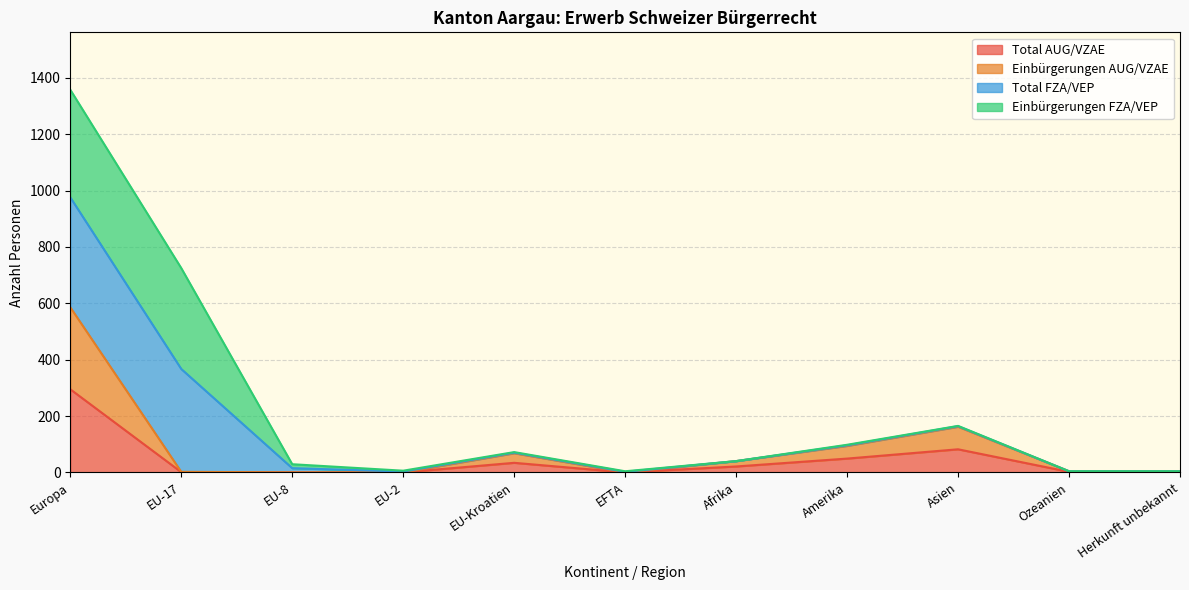

How many interior local peaks does the Total AUG/VZAE series have?

2